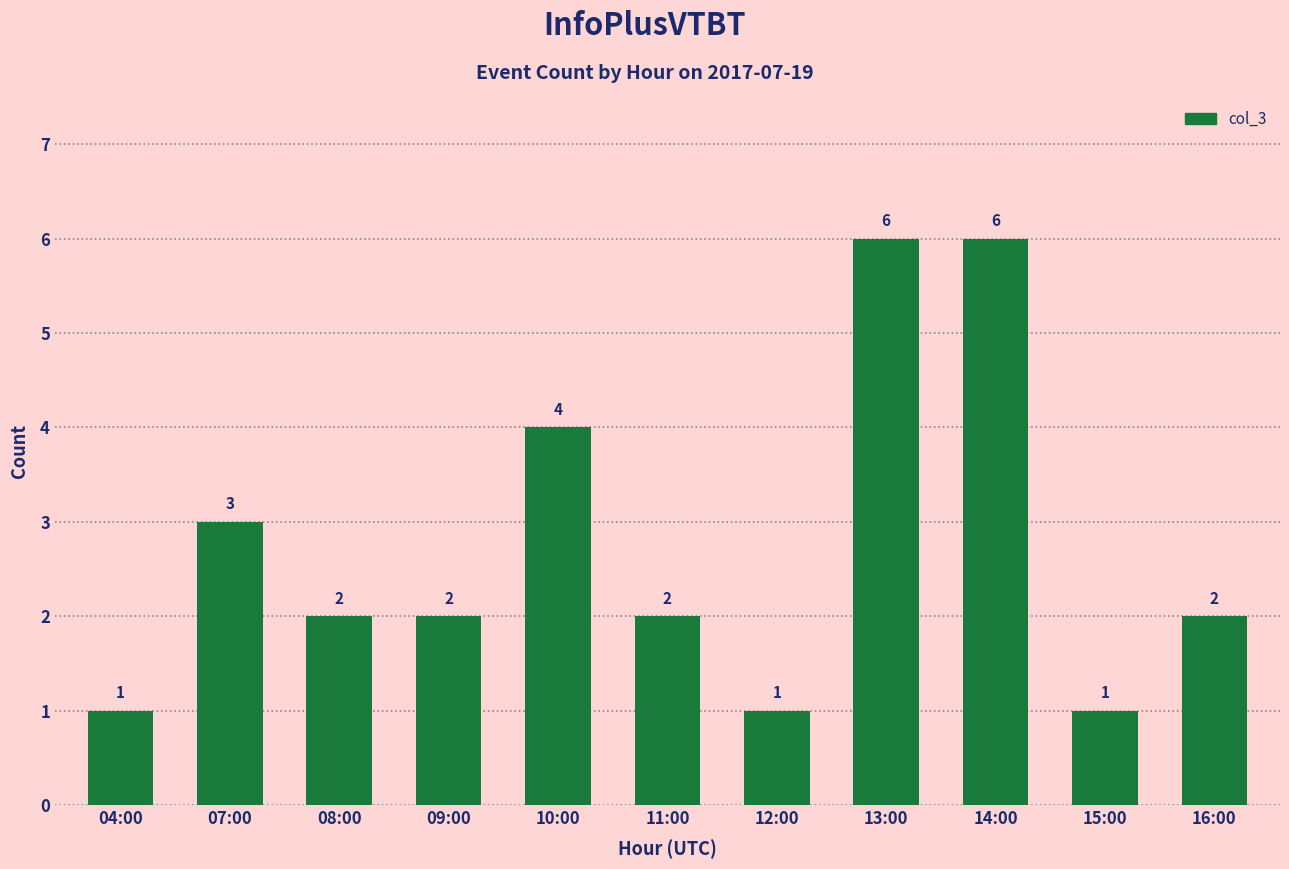

What is the sum of the values at 16:00 and 10:00?

6